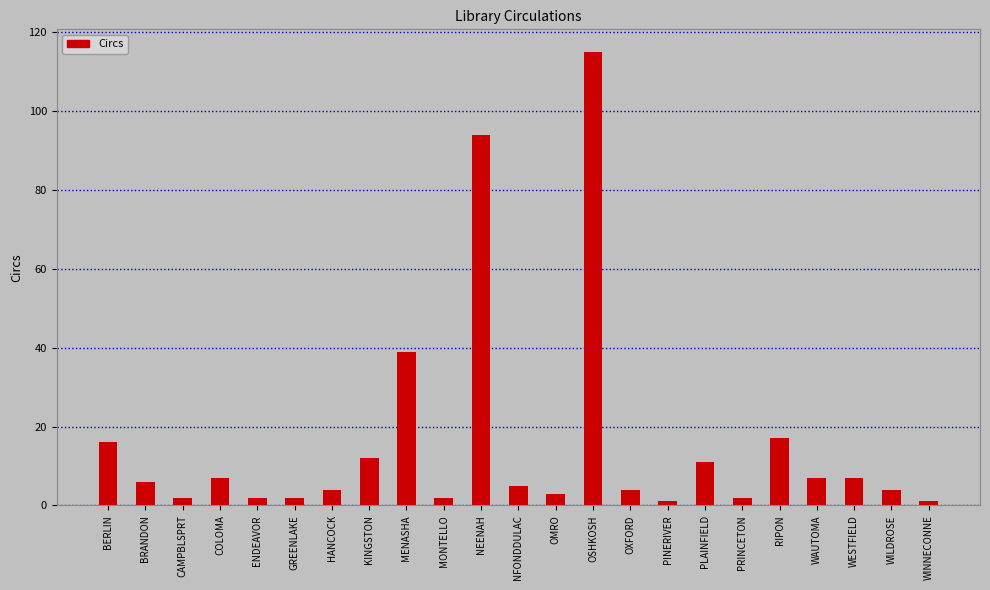

What is the change in value from ENDEAVOR to NEENAH?

+92